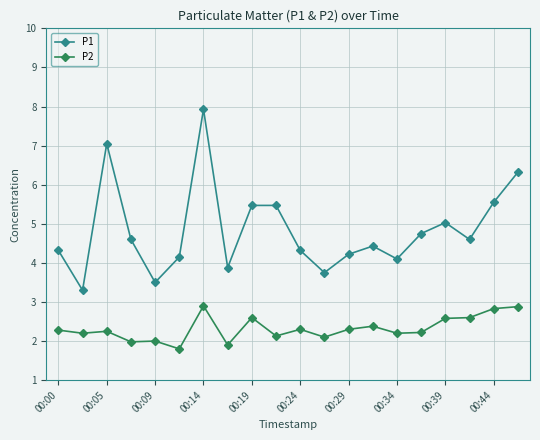

In P1, how many points are lower than both neighbors (excluding endpoints)?

6